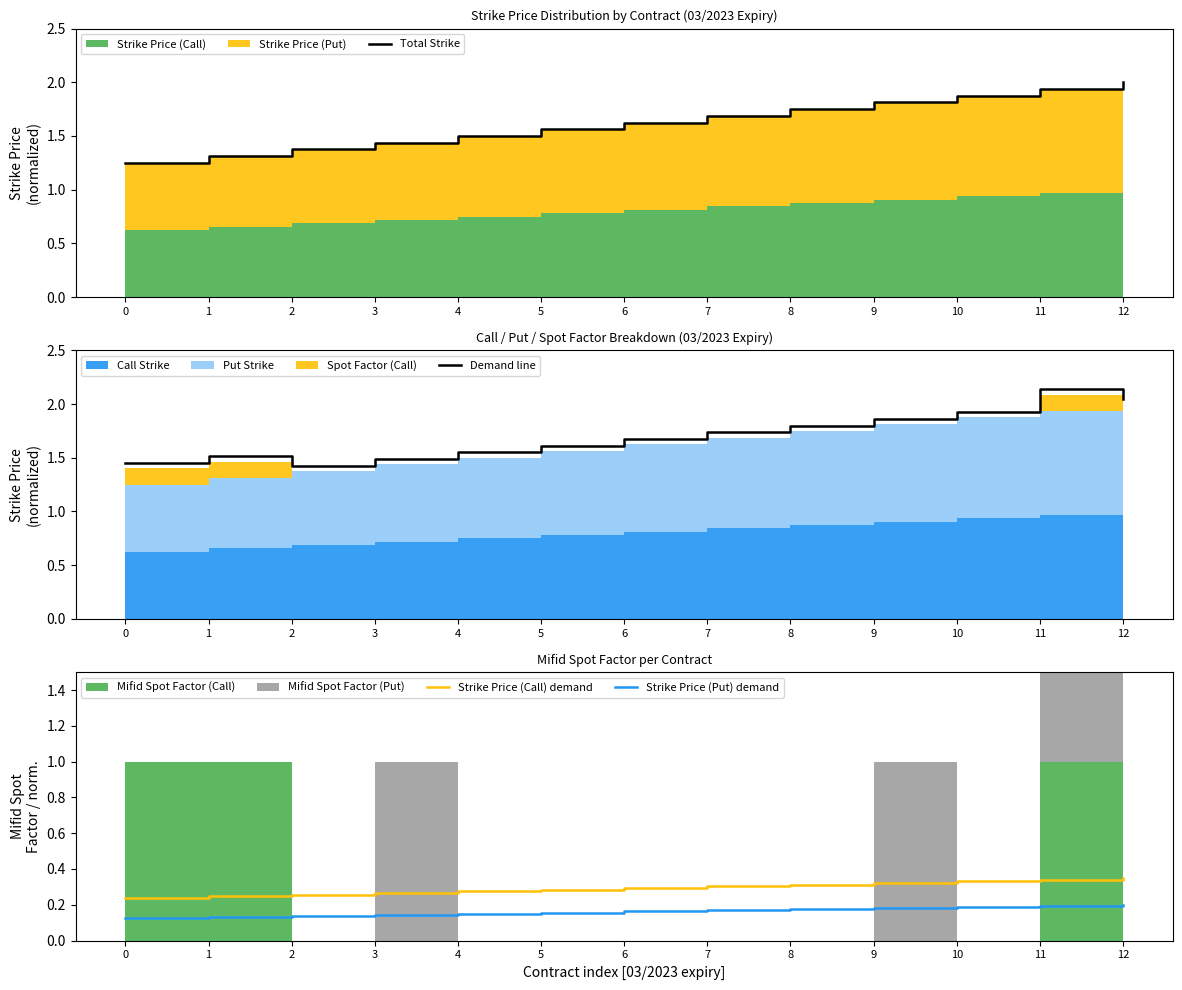

What is the highest value of the Demand line series?

2.1